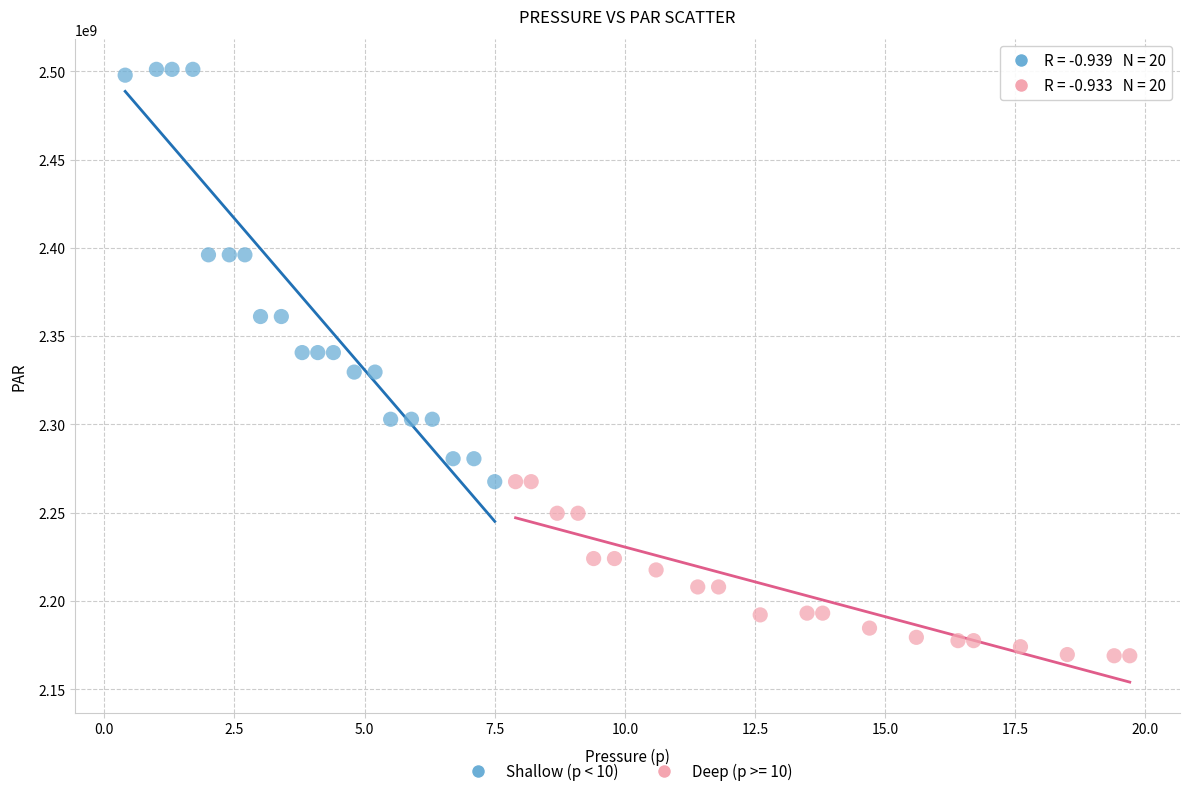

Which series has the widest spread of Y values?

Shallow (p < 10)